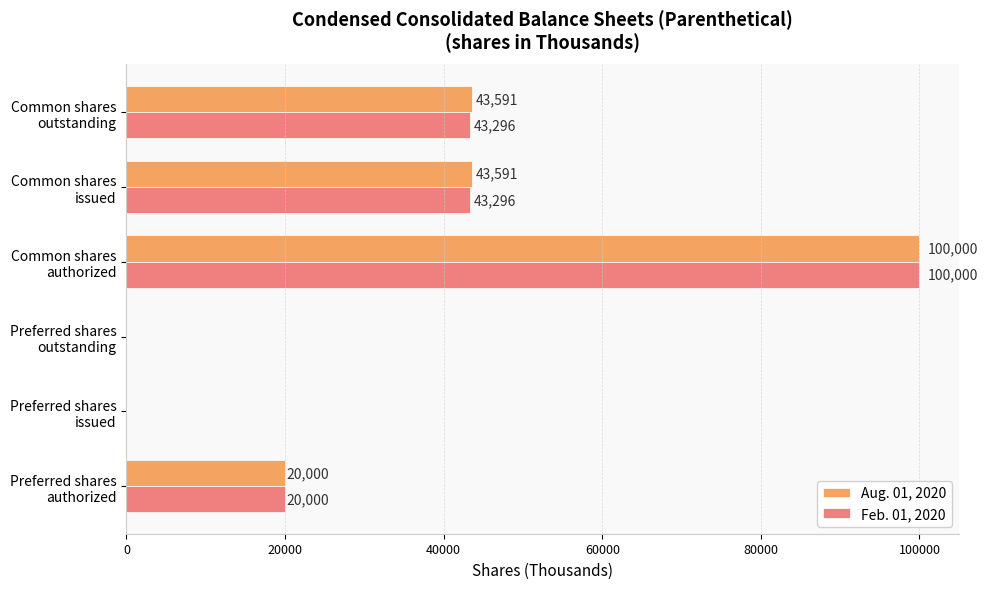

What is the sum of all Feb. 01, 2020 values?

206592